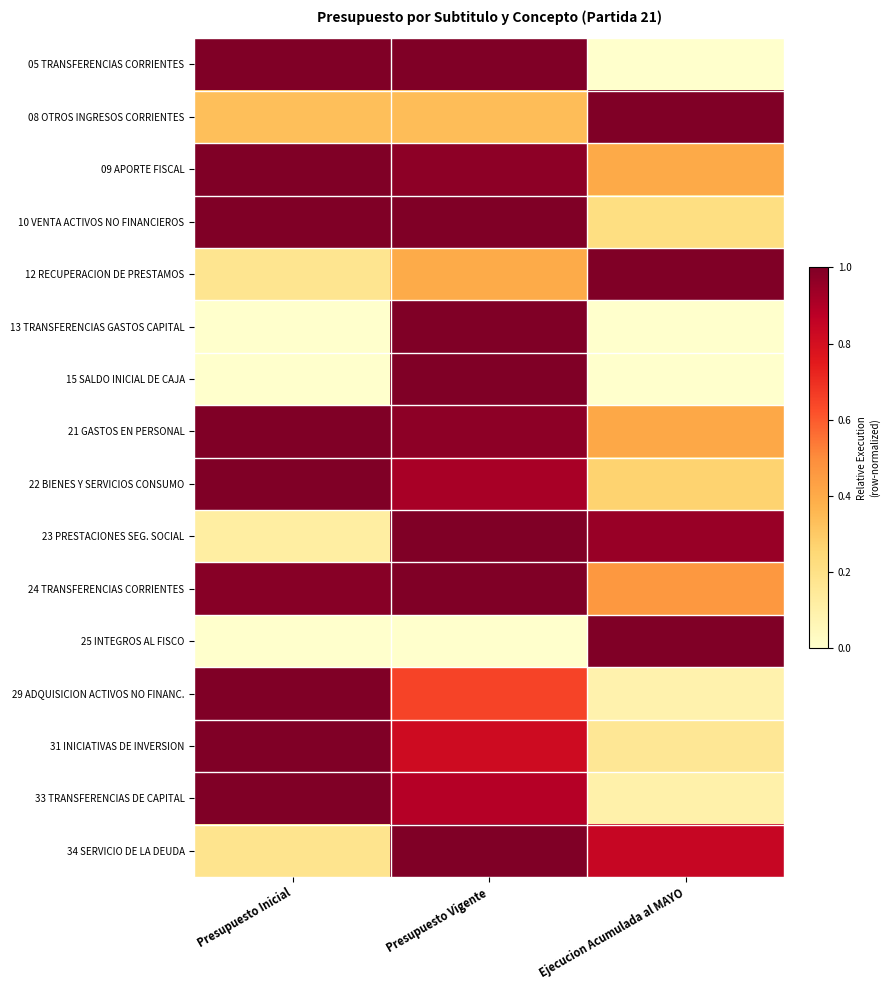

What is the maximum value shown in the chart?

1.0